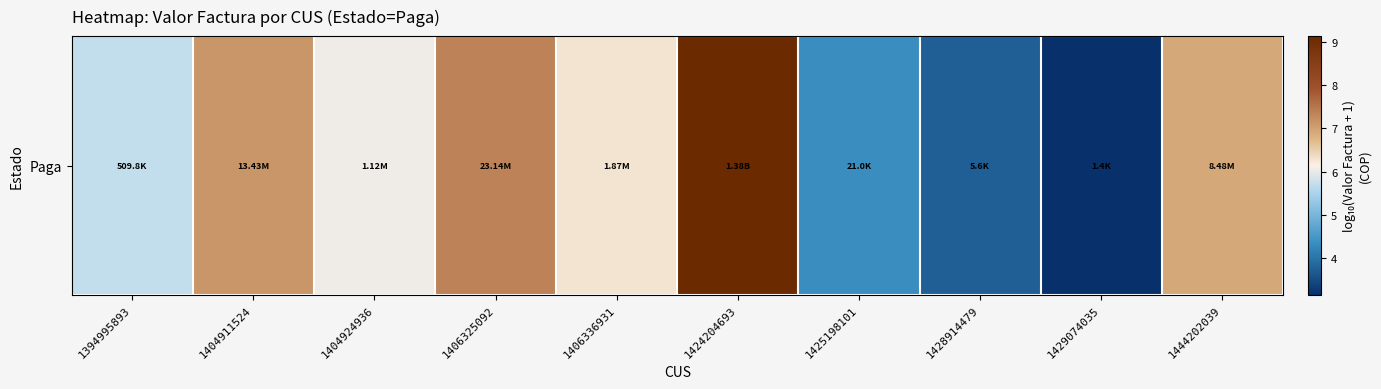

Reading left to right, list all the values displayed in this chart.

1394995893=5.7	1404911524=7.1	1404924936=6.0	1406325092=7.4	1406336931=6.3	1424204693=9.1	1425198101=4.3	1428914479=3.7	1429074035=3.1	1444202039=6.9